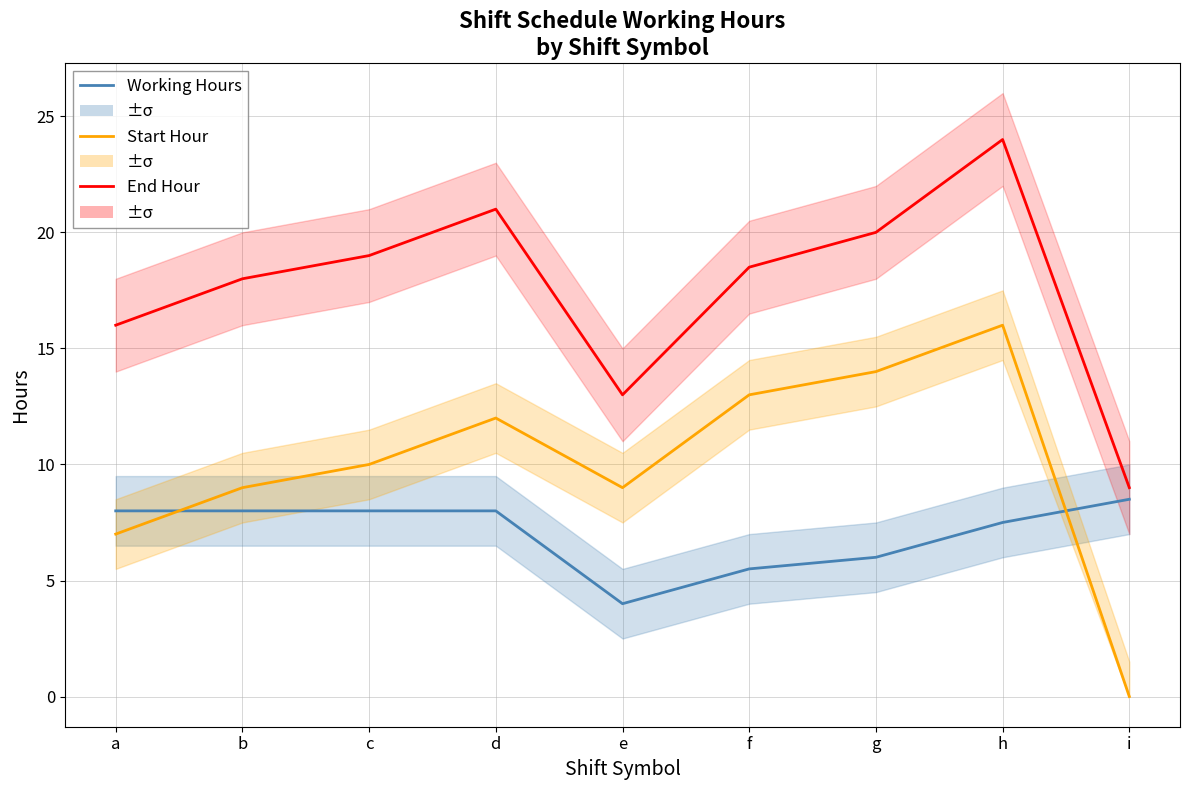

Between i and g, which is larger?

i